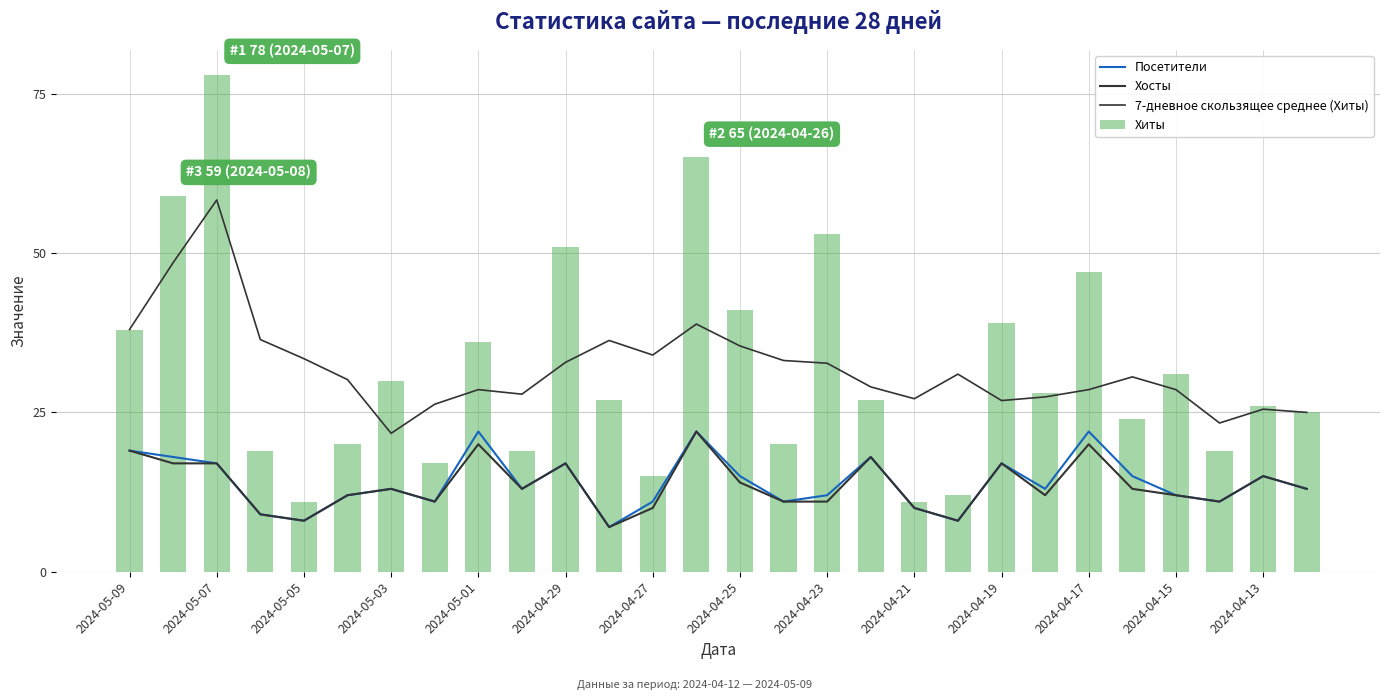

Reading left to right, list all the values displayed in this chart.

Посетители: 19.0	18.0	17.0	9.0	8.0	12.0	13.0	11.0	22.0	13.0	17.0	7.0	11.0	22.0	15.0	11.0	12.0	18.0	10.0	8.0	17.0	13.0	22.0	15.0	12.0	11.0	15.0	13.0
Хосты: 19.0	17.0	17.0	9.0	8.0	12.0	13.0	11.0	20.0	13.0	17.0	7.0	10.0	22.0	14.0	11.0	11.0	18.0	10.0	8.0	17.0	12.0	20.0	13.0	12.0	11.0	15.0	13.0
7-дневное скользящее среднее (Хиты): 38.0	48.5	58.3	36.4	33.4	30.1	21.7	26.3	28.6	27.9	32.9	36.3	34.0	38.9	35.4	33.1	32.7	29.0	27.1	31.0	26.9	27.4	28.6	30.6	28.6	23.3	25.5	25.0
Хиты: 38.0	59.0	78.0	19.0	11.0	20.0	30.0	17.0	36.0	19.0	51.0	27.0	15.0	65.0	41.0	20.0	53.0	27.0	11.0	12.0	39.0	28.0	47.0	24.0	31.0	19.0	26.0	25.0